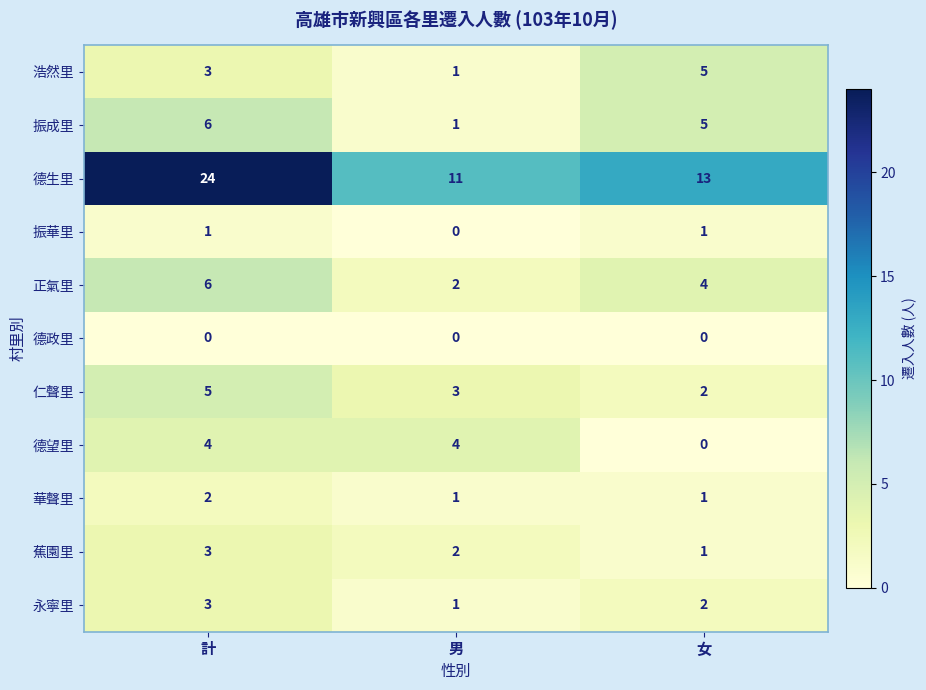

What is the maximum value shown in the chart?

24